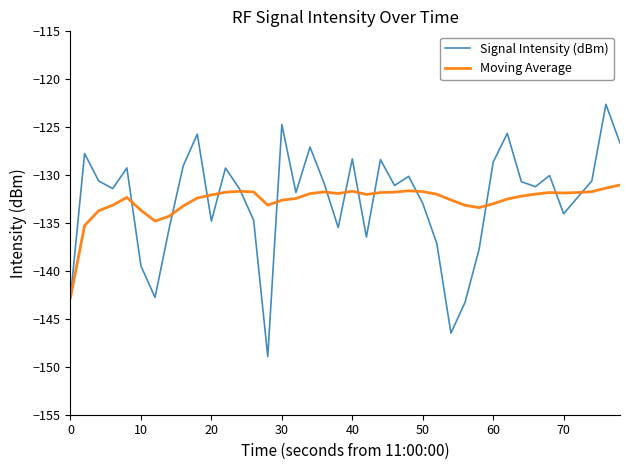

Which series has the largest range (max minus min)?

Signal Intensity (dBm)